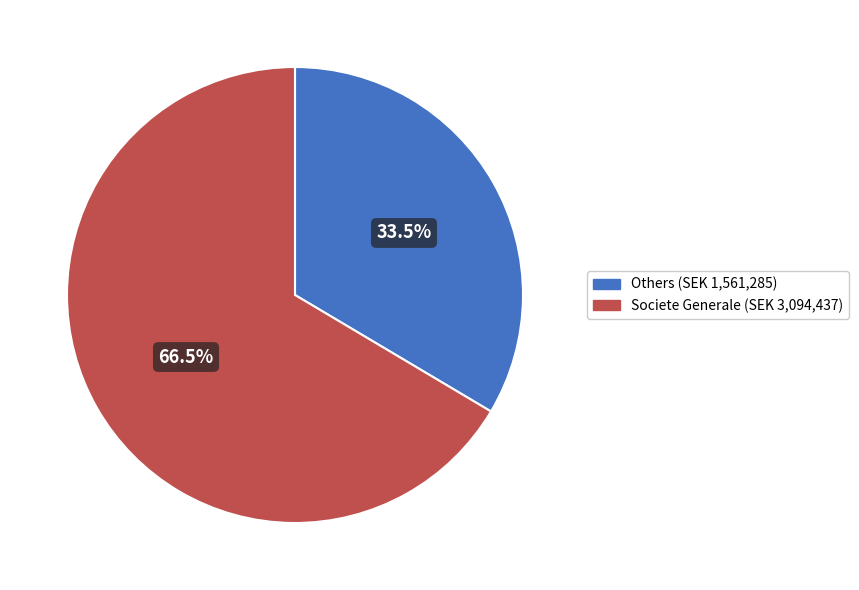

Is there any slice that represents more than half of the pie?

Yes